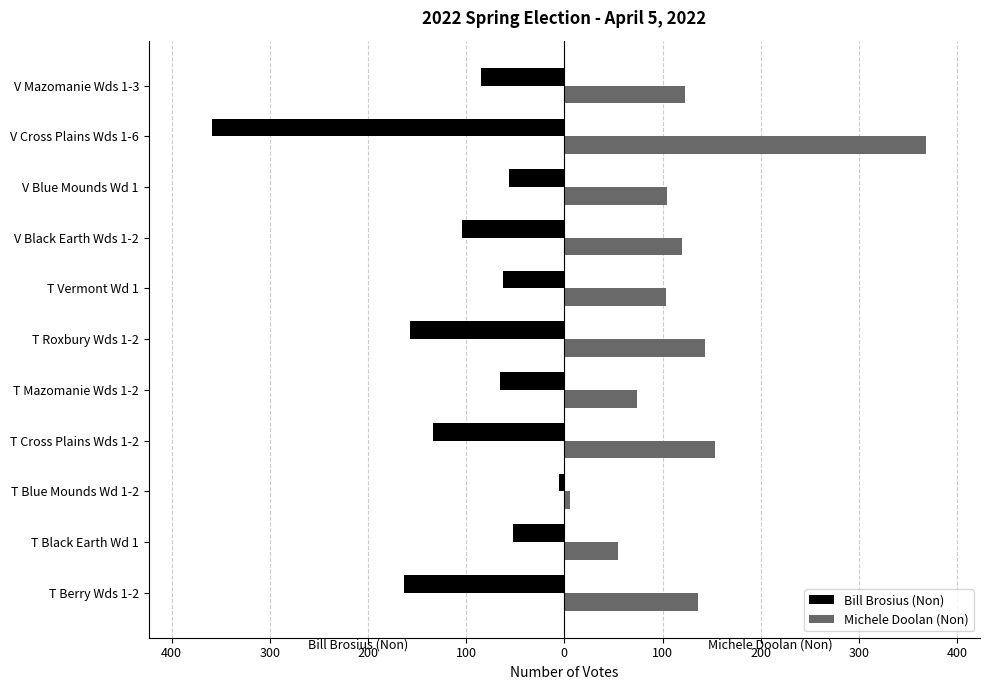

What is the average value of the Michele Doolan (Non) series?

126